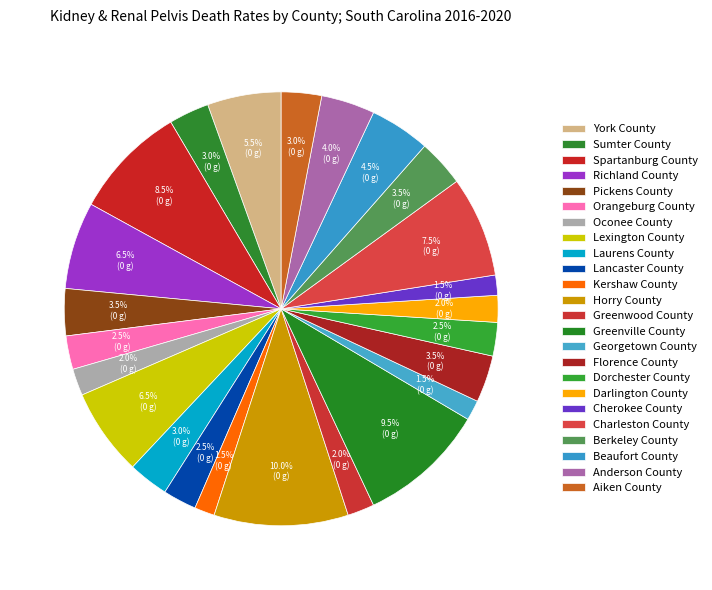

How many segments does this pie chart have?

24